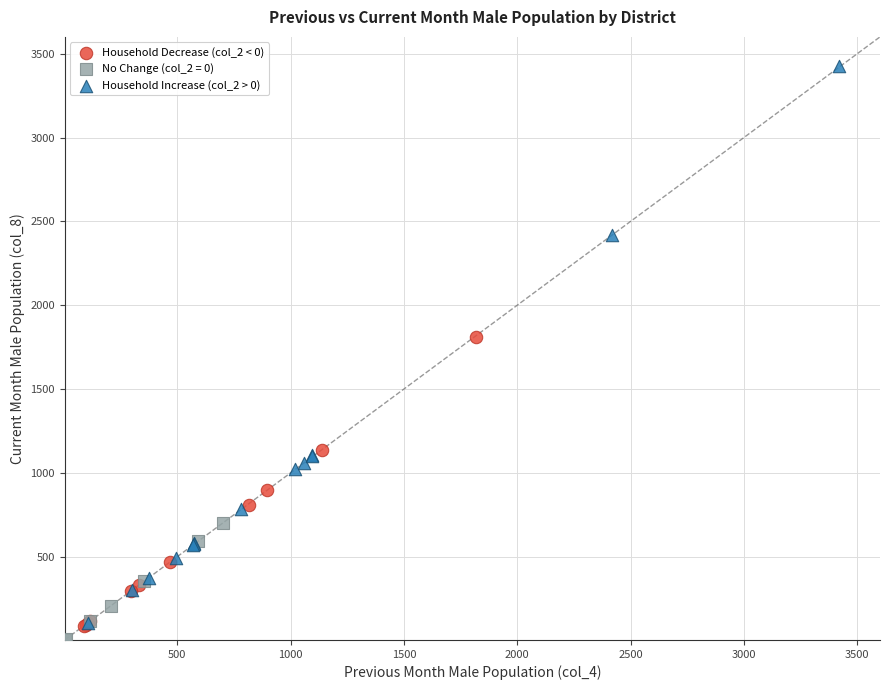

Which series has the largest Y range (max minus min)?

Household Increase (col_2 > 0)